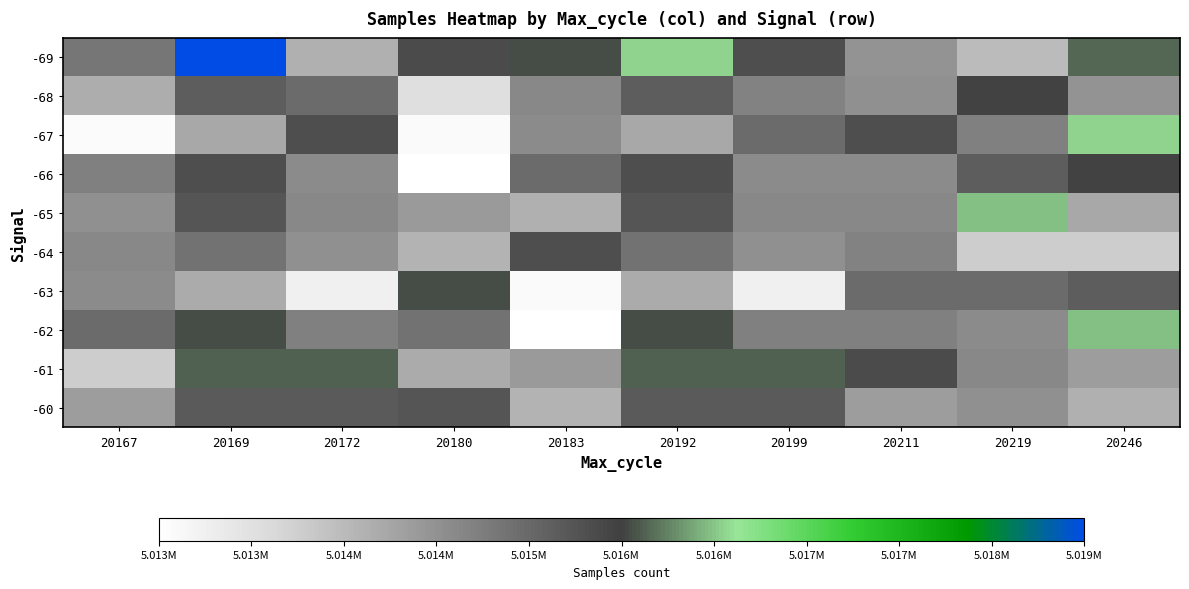

Between 20172 and 20246, which is larger?

20246